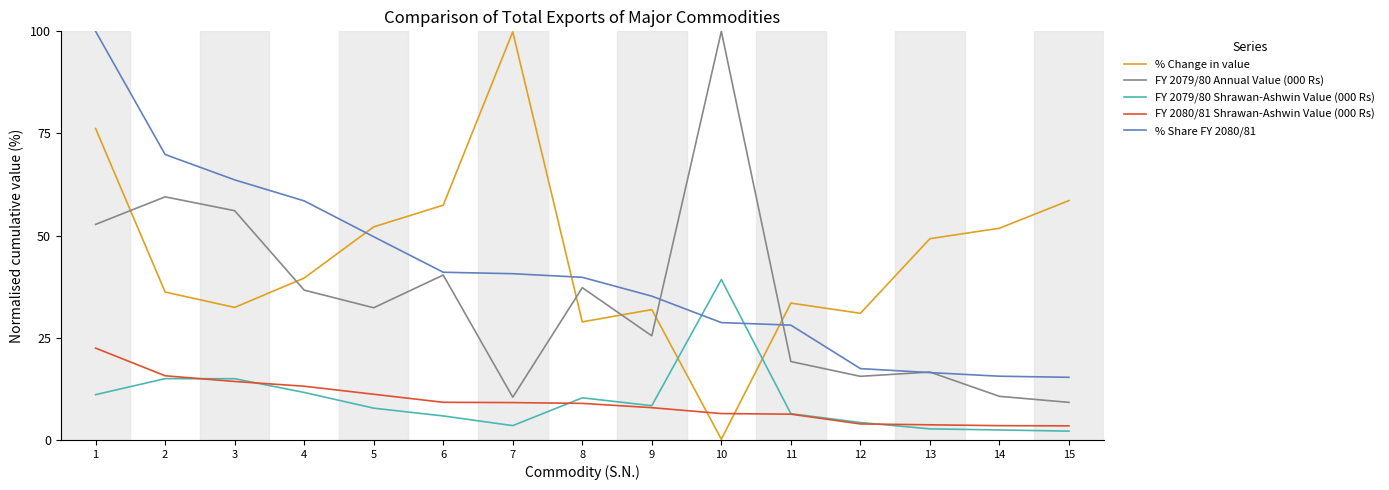

What is the difference between the highest and lowest values at 12?

27.1